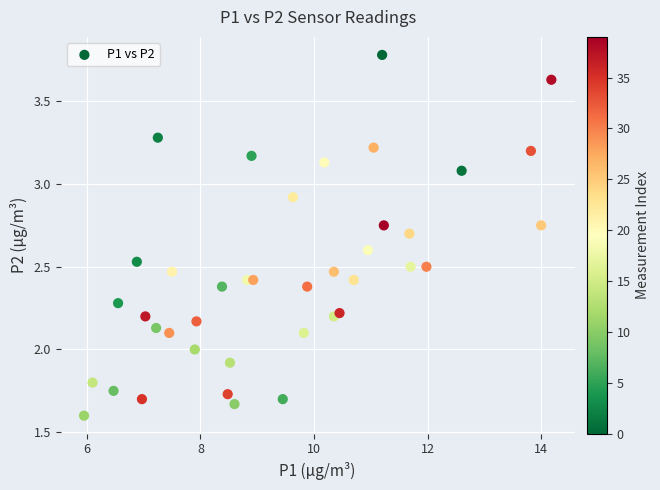

What is the range of X values (max minus min)?

8.2